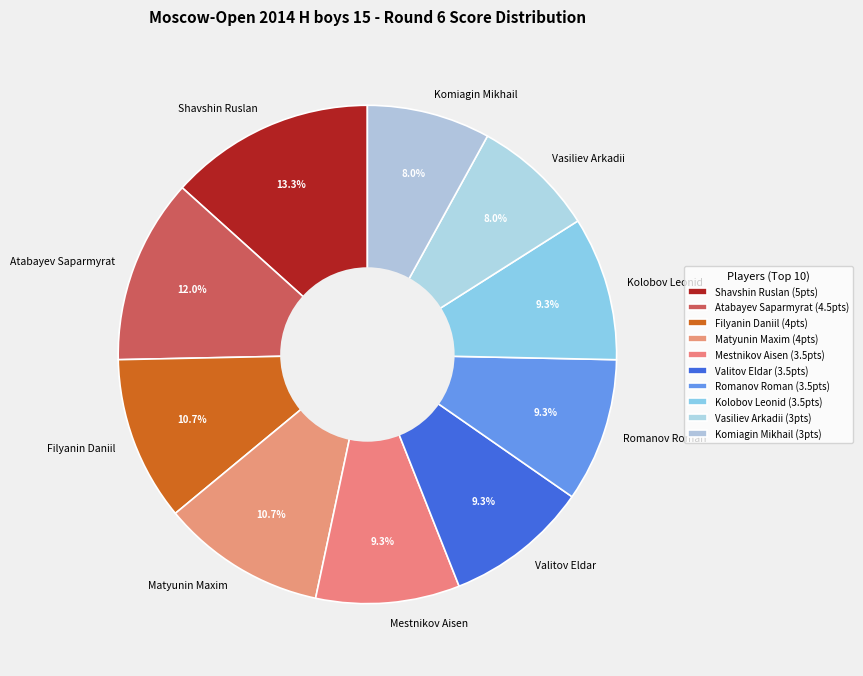

Is the sum of Shavshin Ruslan and Romanov Roman greater than half?

No